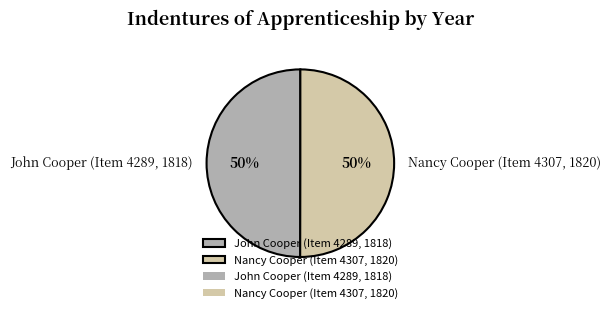

Do Nancy Cooper (Item 4307, 1820) and John Cooper (Item 4289, 1818) together represent more than half of the pie?

Yes